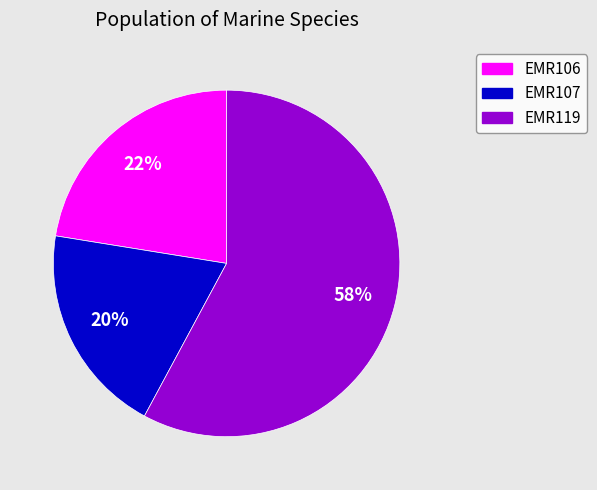

Does EMR107 represent more than half of the total?

No